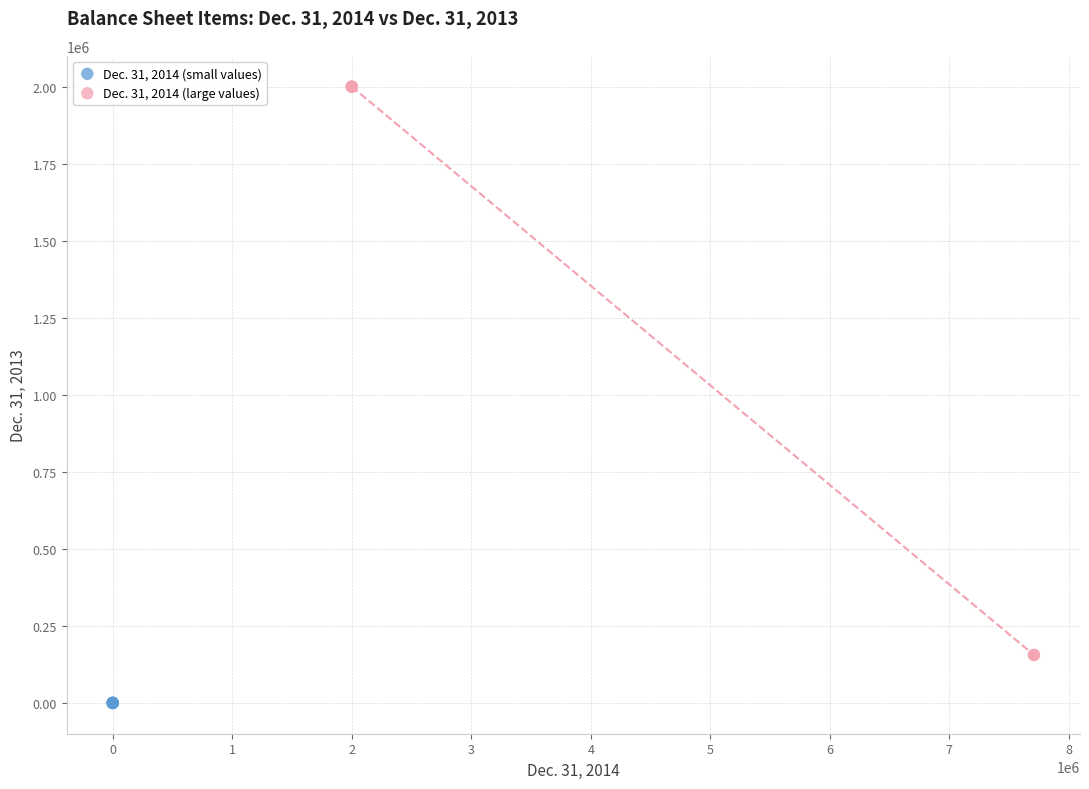

Which series contains the highest Y value?

Dec. 31, 2014 (large values)